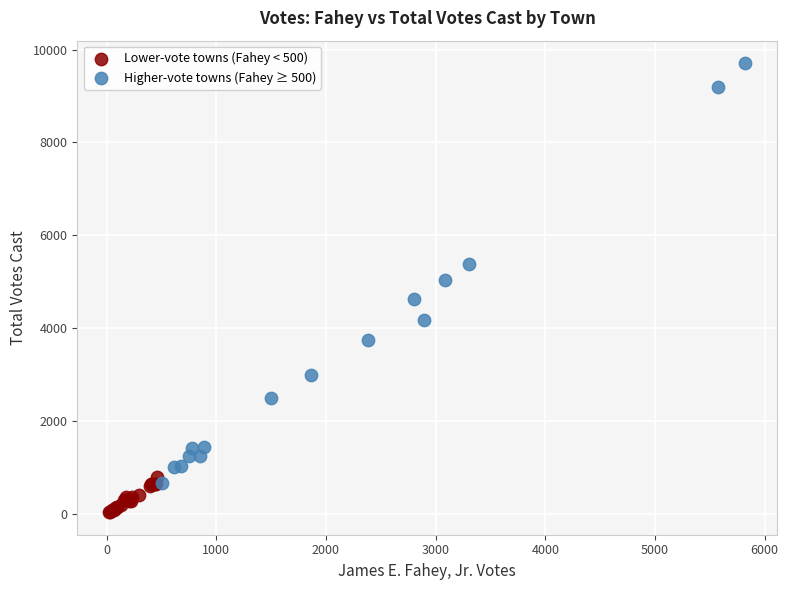

Which series has the widest spread of Y values?

Higher-vote towns (Fahey ≥ 500)